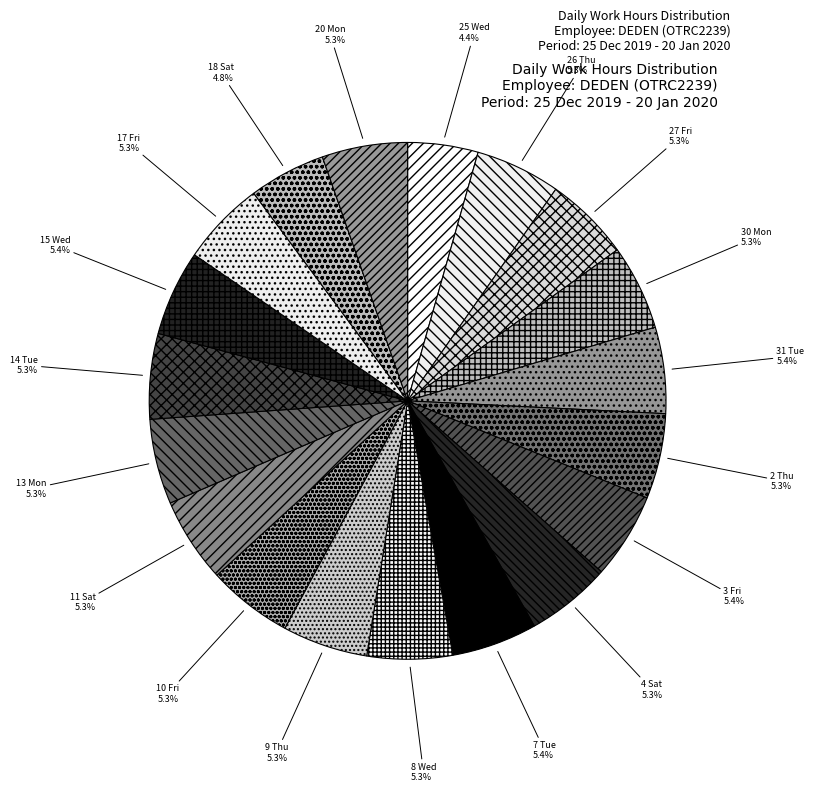

To the nearest percent, what is the difference between the 10 Fri and 25 Wed slice percentages?

1%